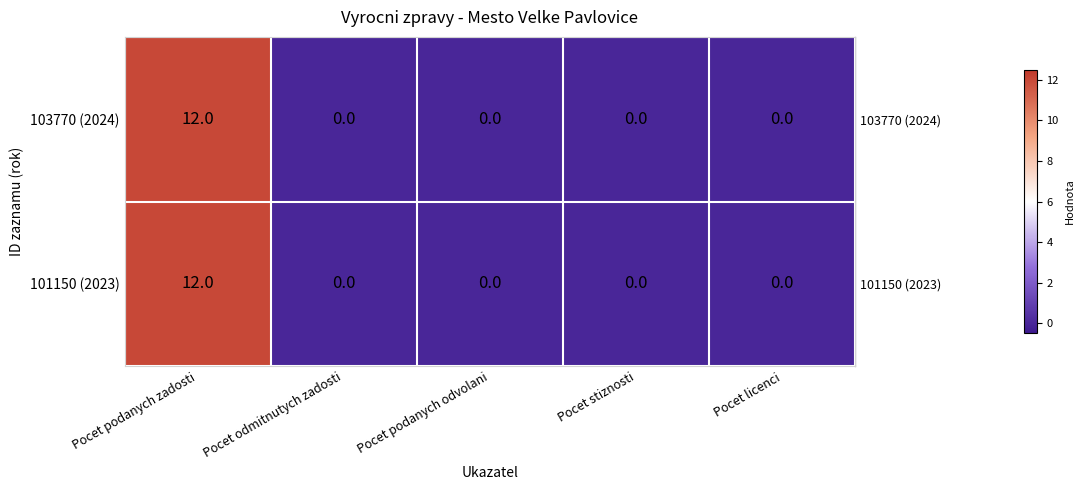

Reading left to right, list all the values displayed in this chart.

103770 (2024): Pocet podanych zadosti=12	Pocet odmitnutych zadosti=0	Pocet podanych odvolani=0	Pocet stiznosti=0	Pocet licenci=0
101150 (2023): Pocet podanych zadosti=12	Pocet odmitnutych zadosti=0	Pocet podanych odvolani=0	Pocet stiznosti=0	Pocet licenci=0